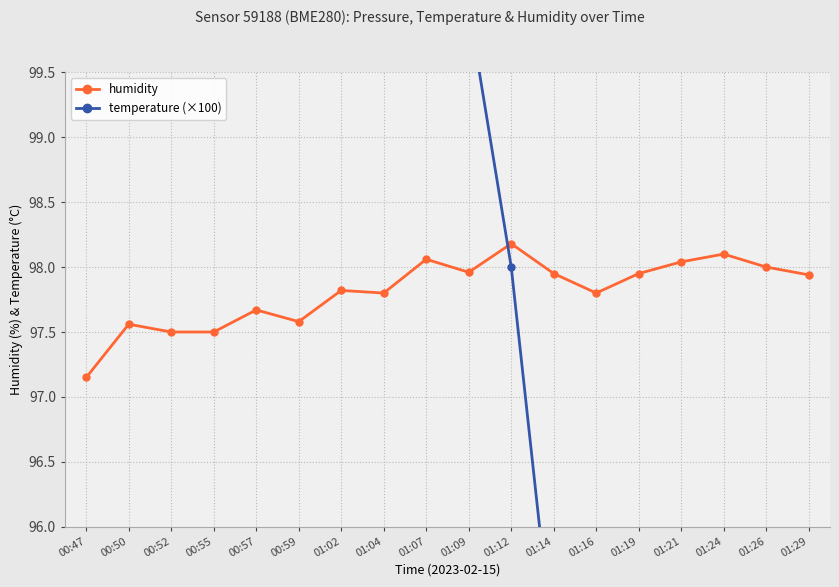

At which label is humidity closest to 97?

00:47